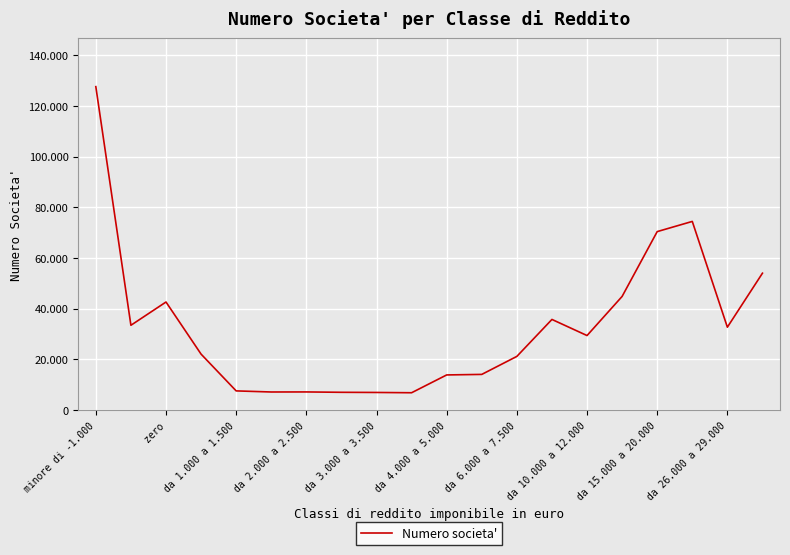

Is this an area chart (filled region under the line)?

No